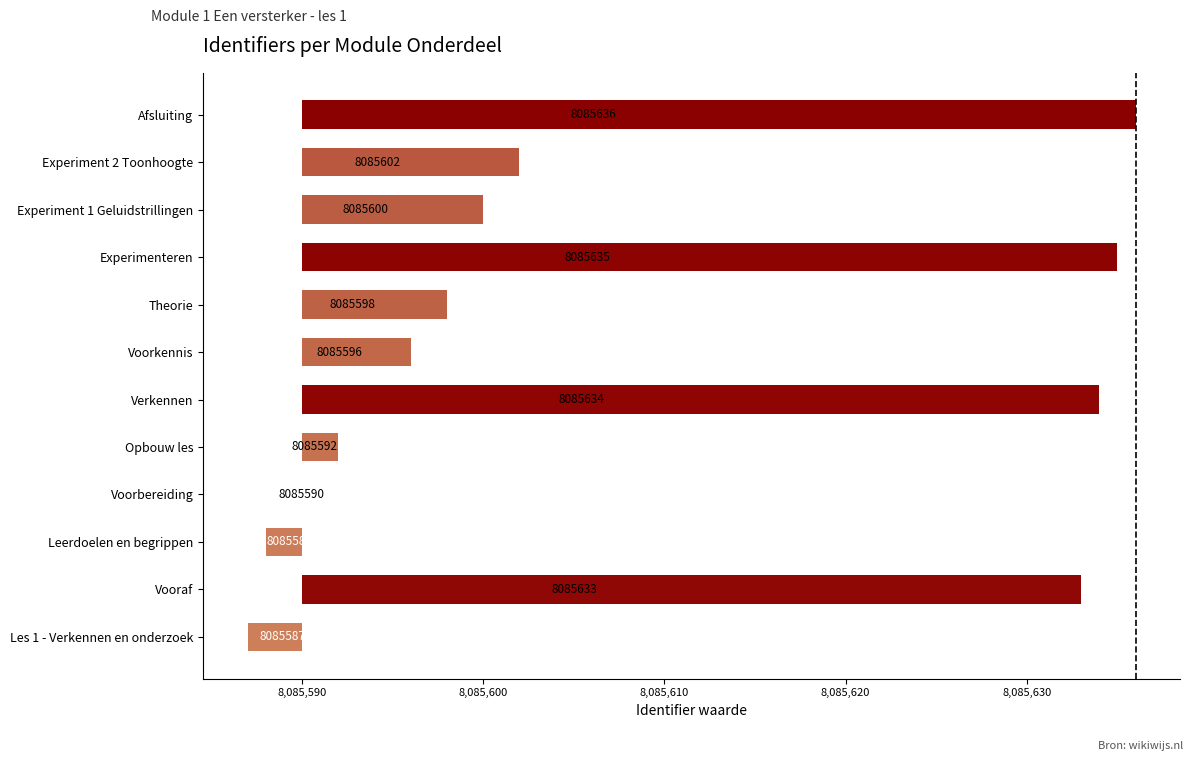

What is the average value?

18